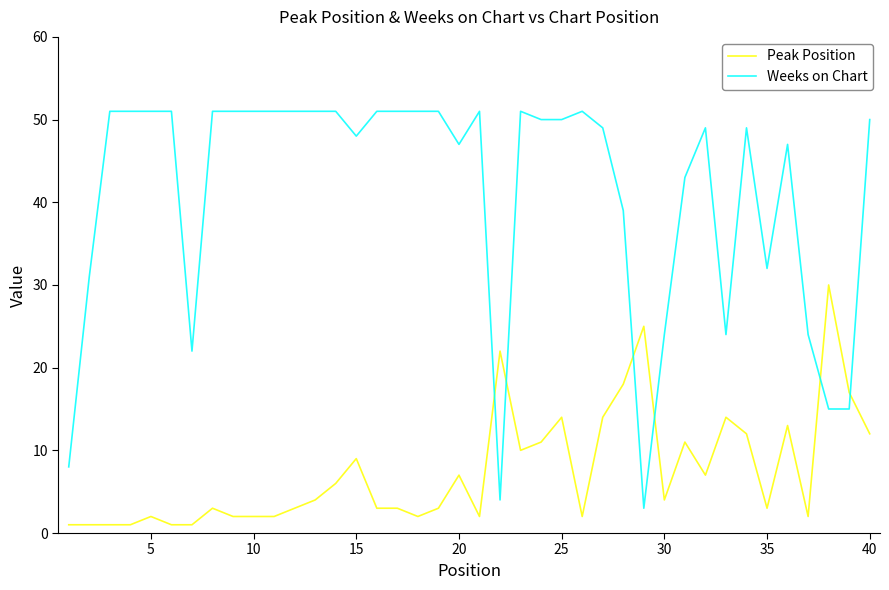

What is the difference between the maximum and second lowest values in the Weeks on Chart series?

47